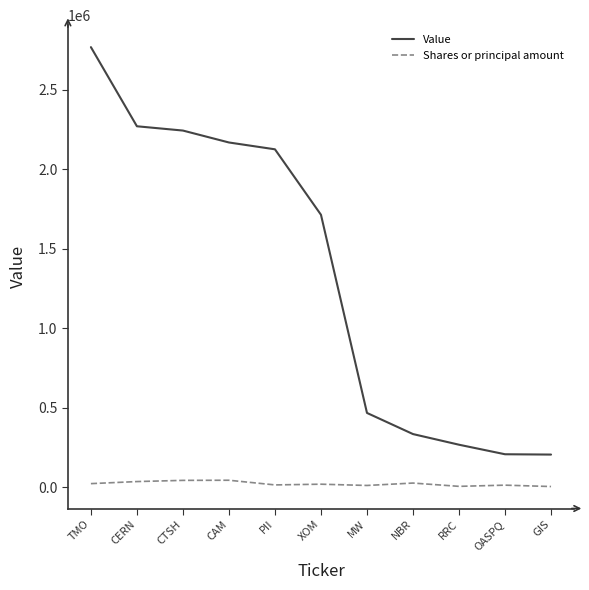

True or false: Value and Shares or principal amount cross at least once.

False